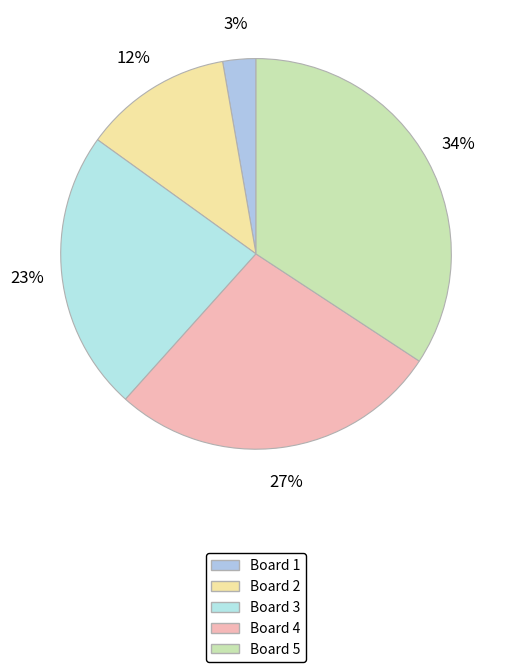

To the nearest percent, what portion does Board 2 represent?

12%